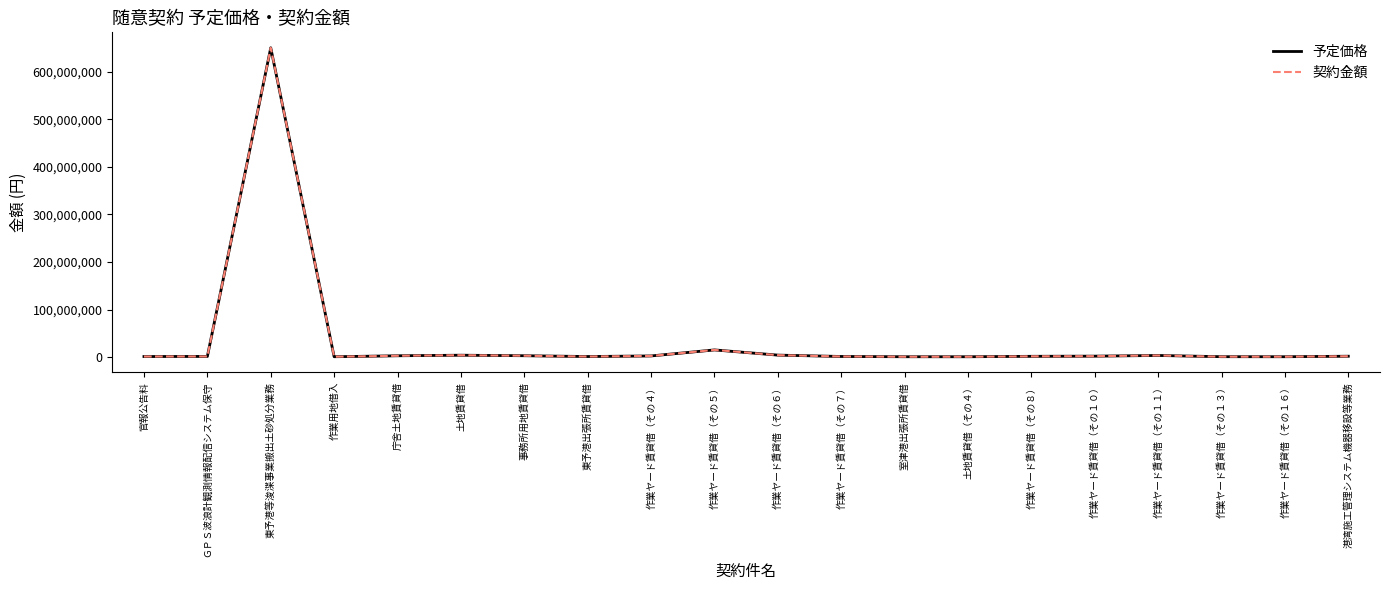

Which has a higher value, 作業ヤード賃貸借（その１０） or 土地賃貸借（その４）?

作業ヤード賃貸借（その１０）